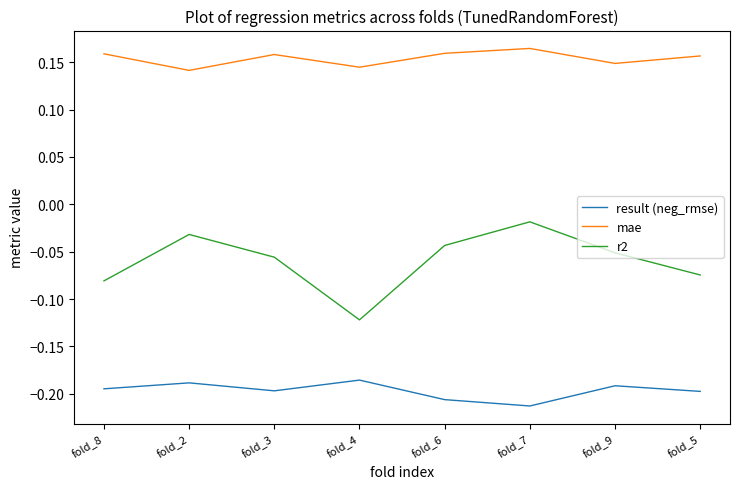

Which series has the largest range (max minus min)?

r2